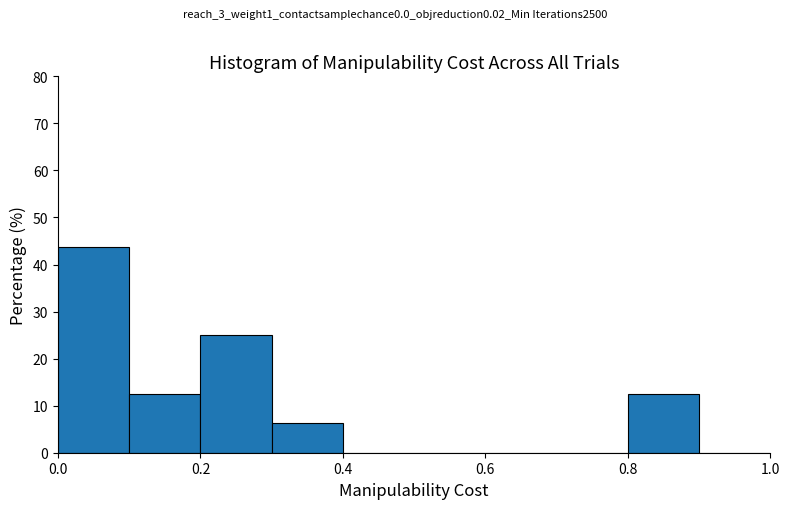

Which range on the x-axis has the tallest bar?

0.0 to 0.1